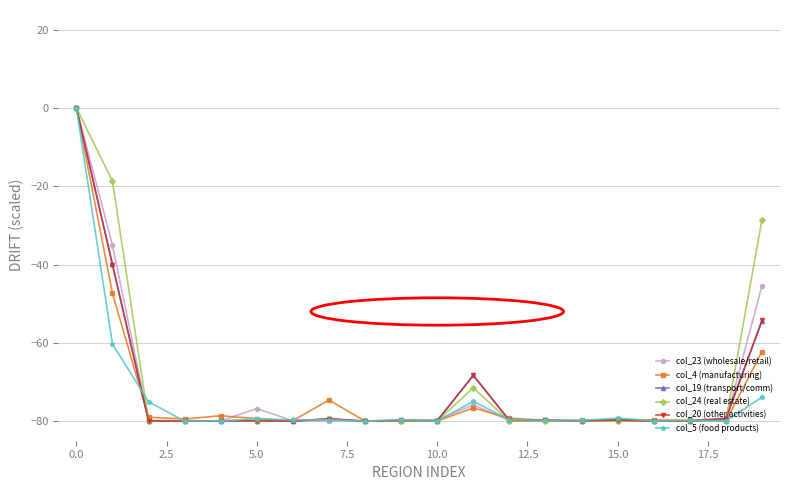

What is the smallest value displayed?

-80.0